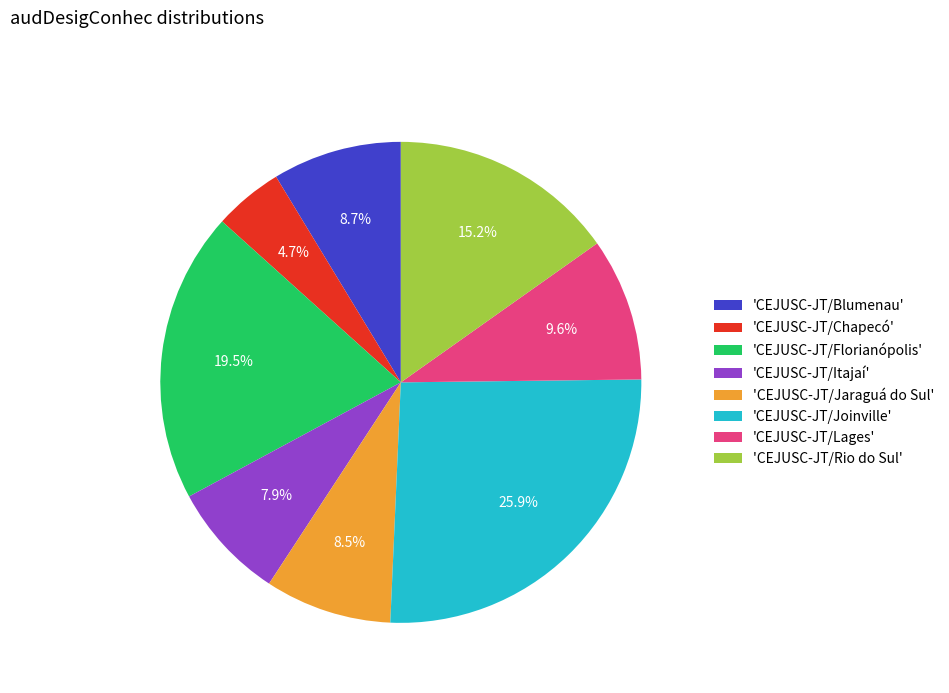

What percentage do 'CEJUSC-JT/Itajaí' and 'CEJUSC-JT/Jaraguá do Sul' together represent?

16.4%